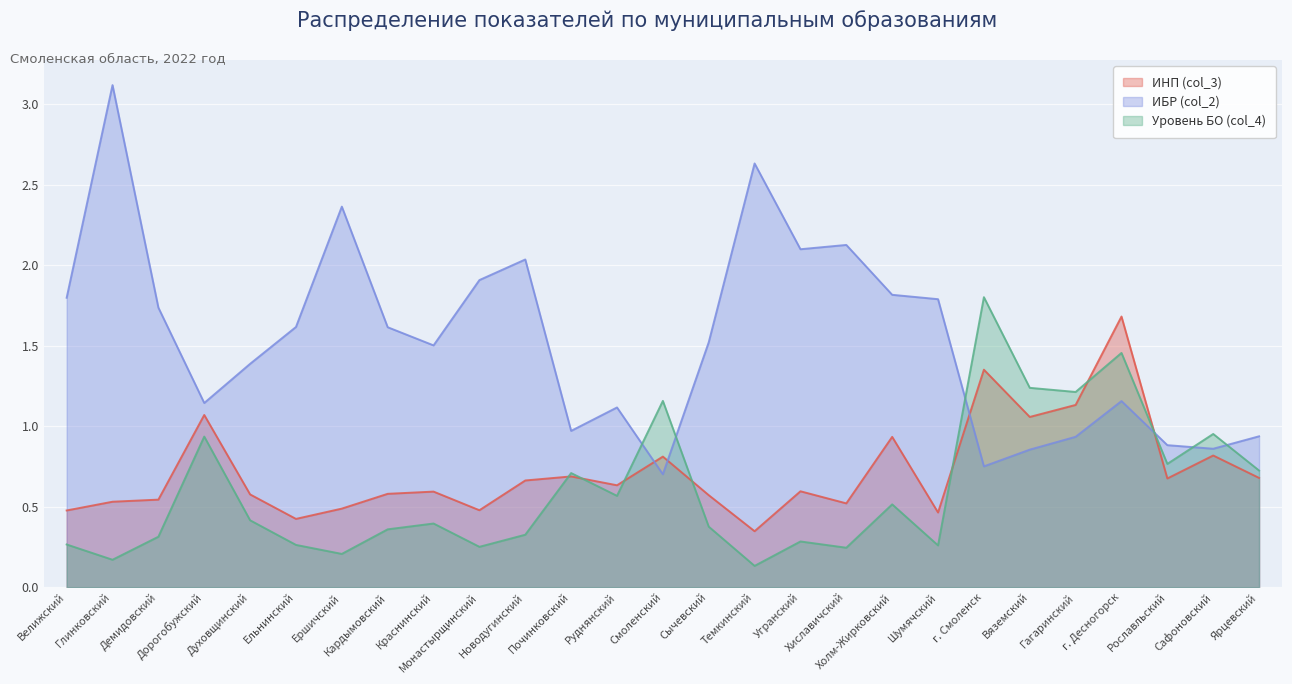

The Уровень БО (col_4) series shows 0.6 at Духовщинский. True or false?

False